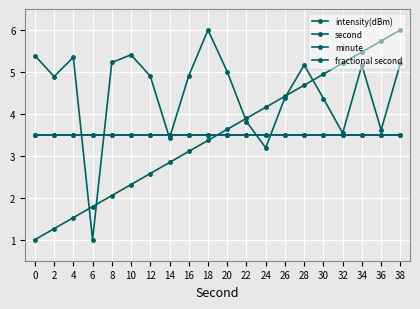

Which series has the widest spread of values?

intensity(dBm)